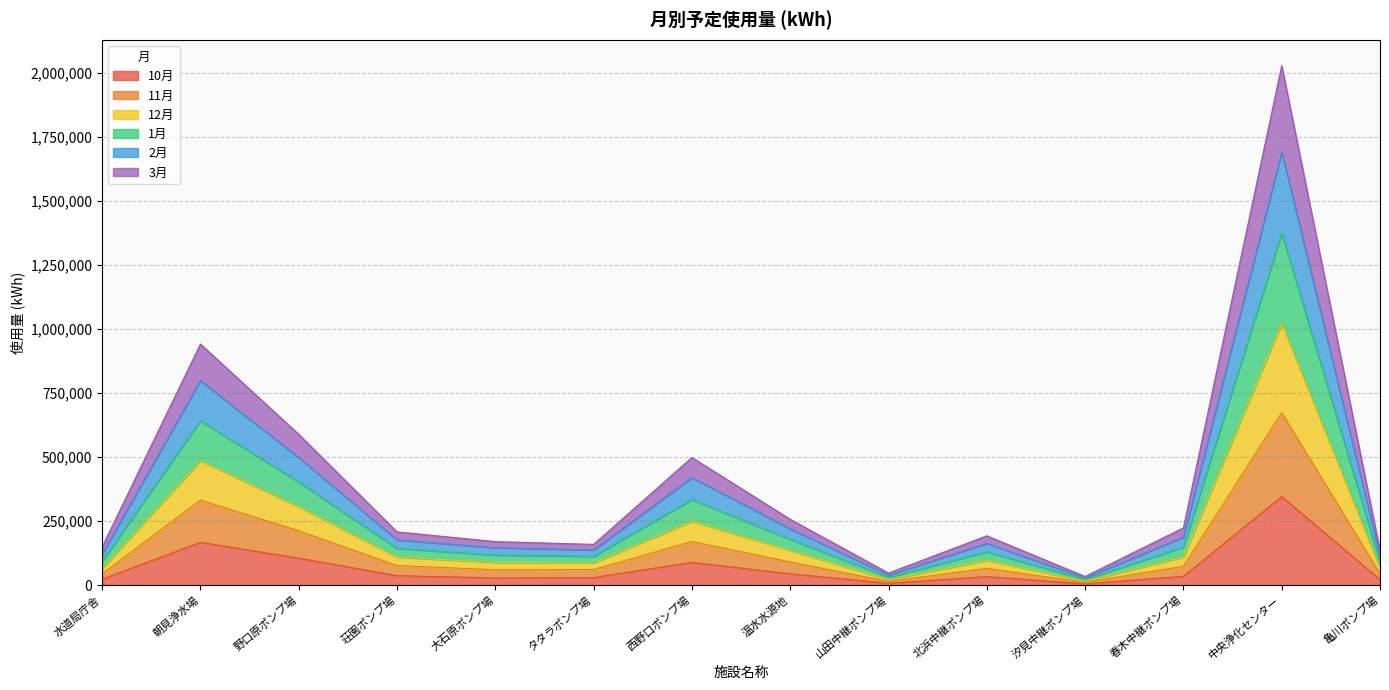

What is the label of the 13th point from the right?

朝見浄水場